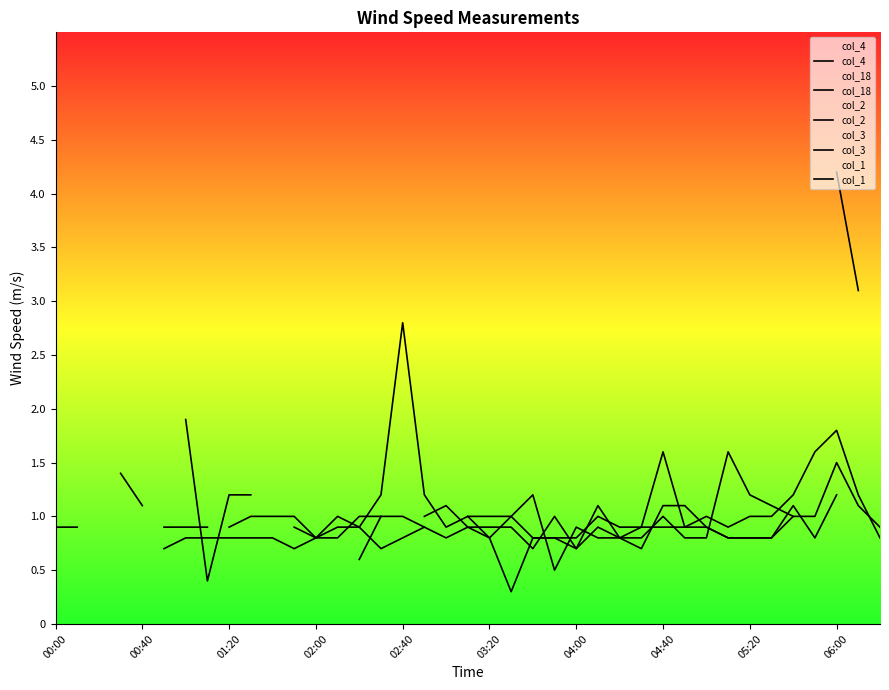

Count the col_1 values in the range 0 to 1.

21